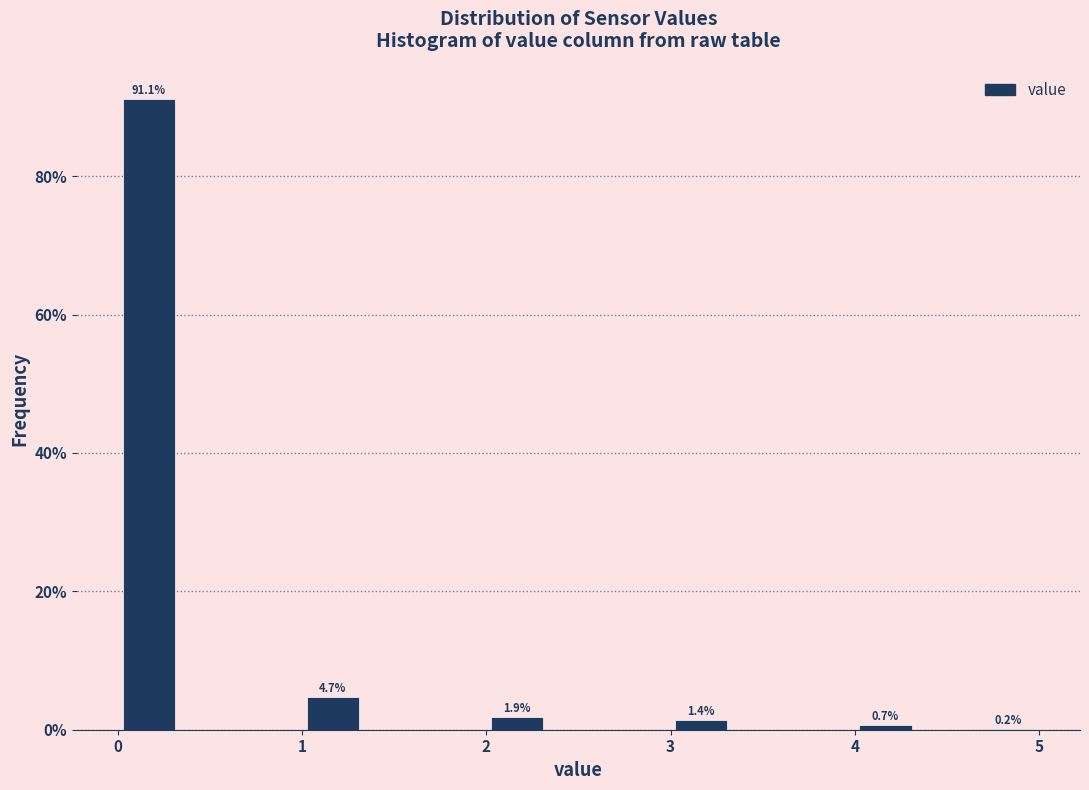

Around what value on the x-axis is the tallest bar? Give the approximate position of its centre, as read against the axis.

0.2